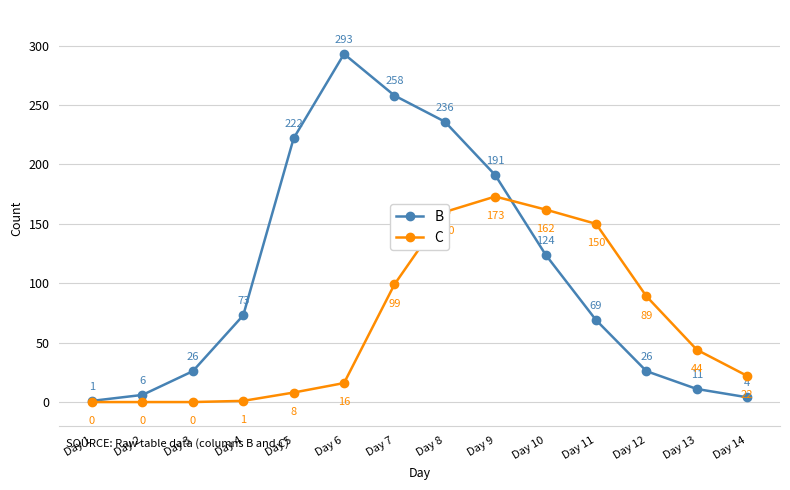

What is the greatest value displayed?

293